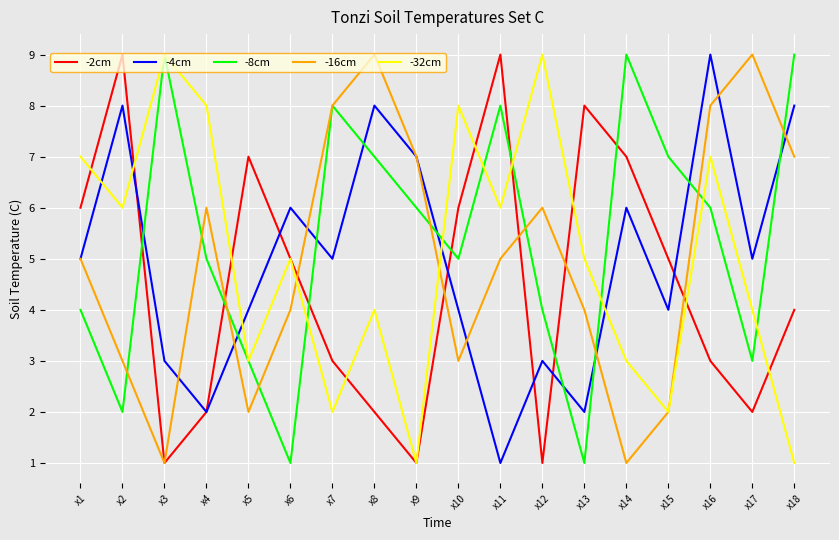

Where do -32cm and -2cm first cross each other?

x1 and x2